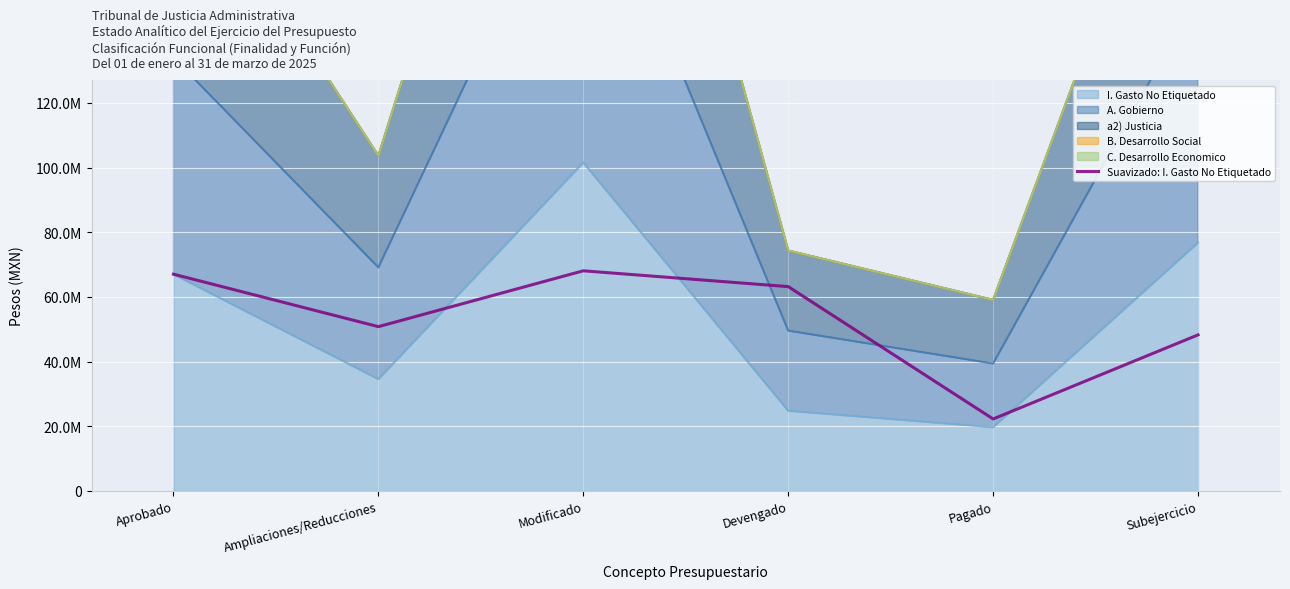

At which category does the chart reach its minimum across all series?

Pagado